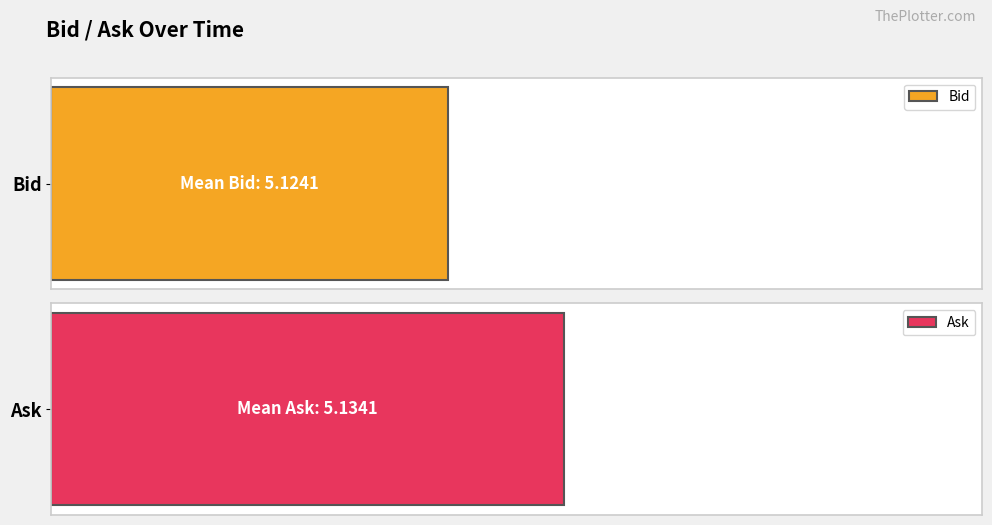

What are all the series names shown in the legend?

Bid, Ask